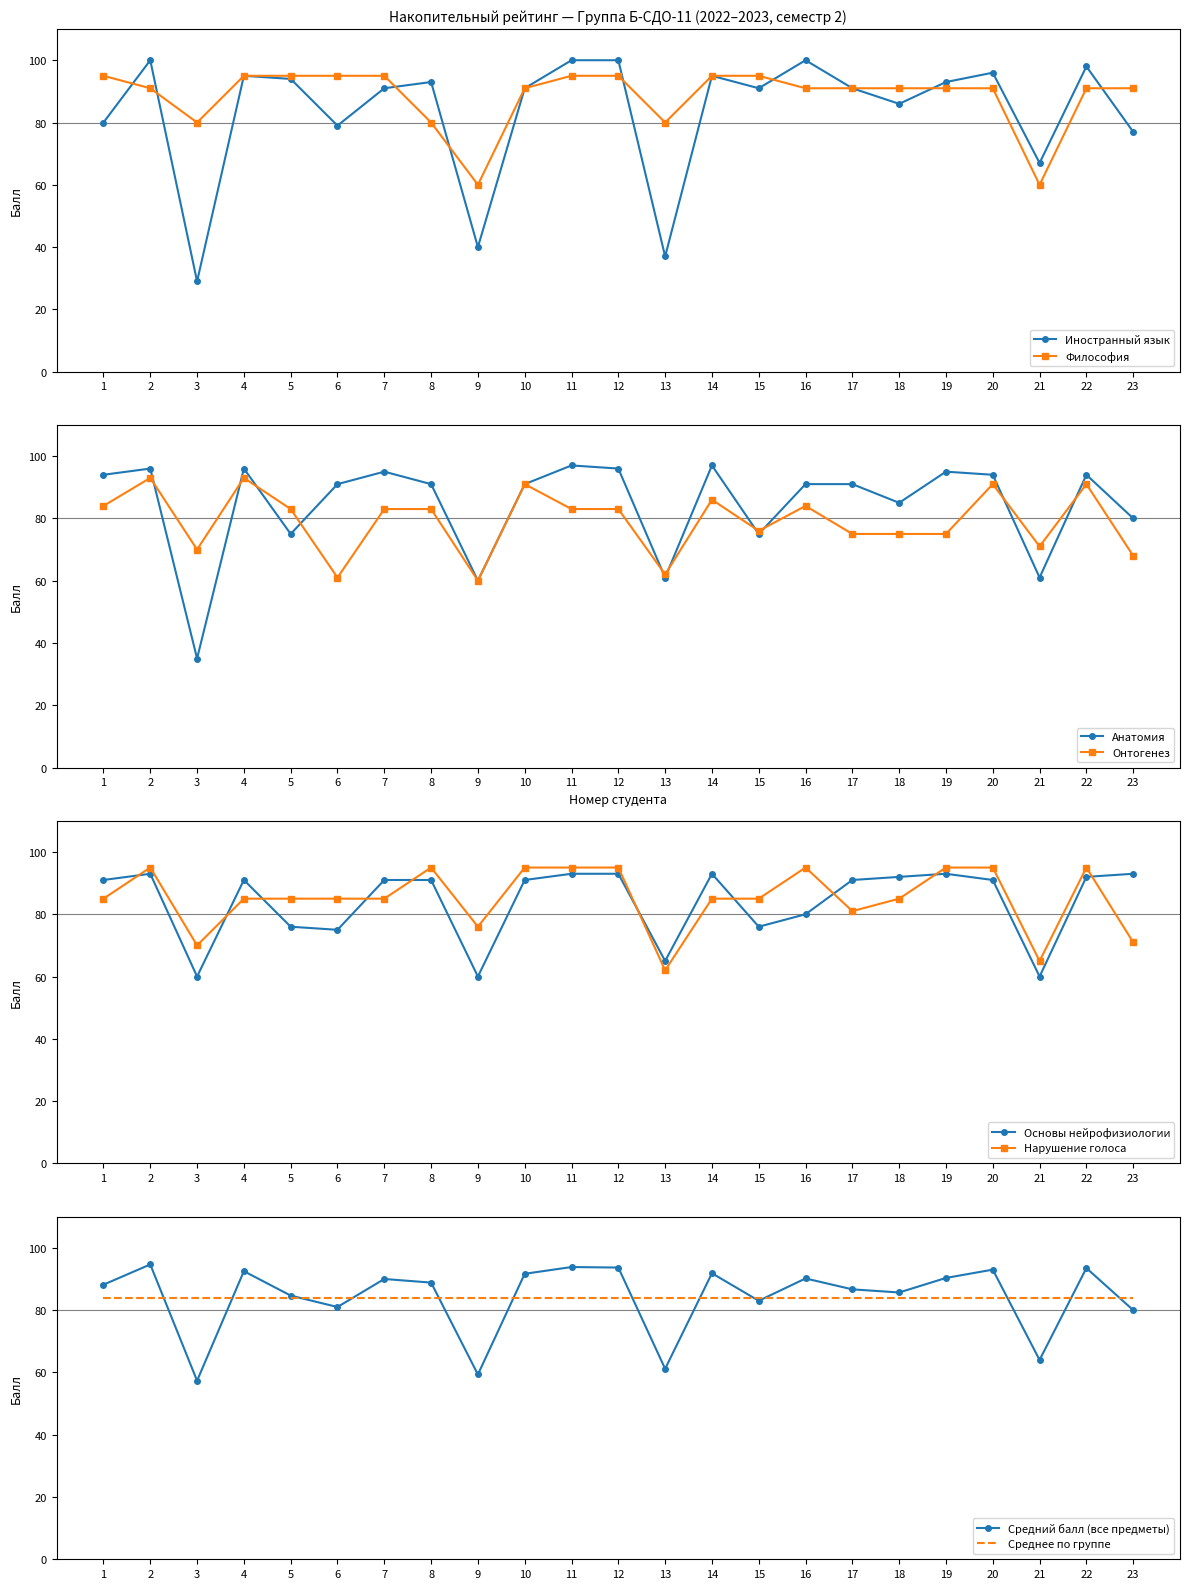

What is the value of the Основы нейрофизиологии point at the 15th from the left?

76